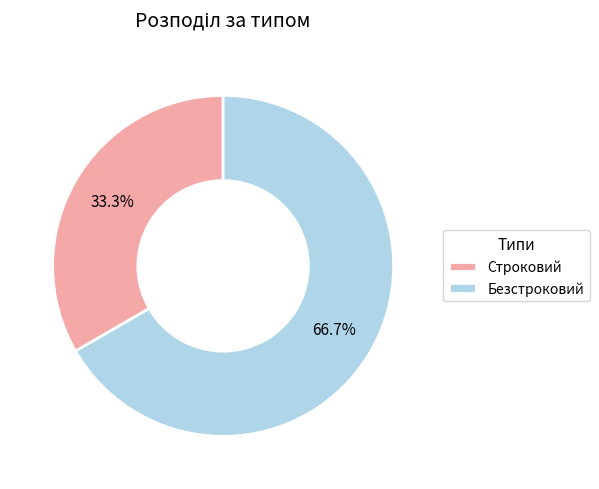

Which slice is the largest?

Безстроковий